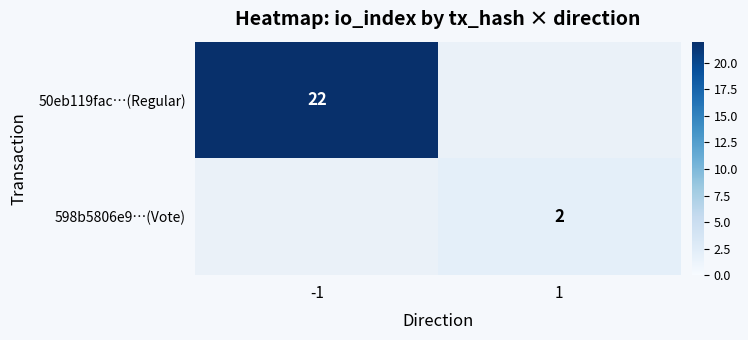

True or false: 598b5806e9…(Vote) has a value of 4 at 1.

False